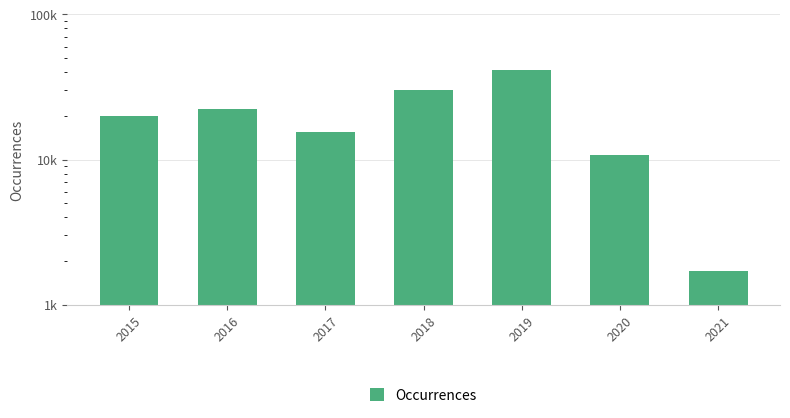

Which category has the lowest value across all series?

2021